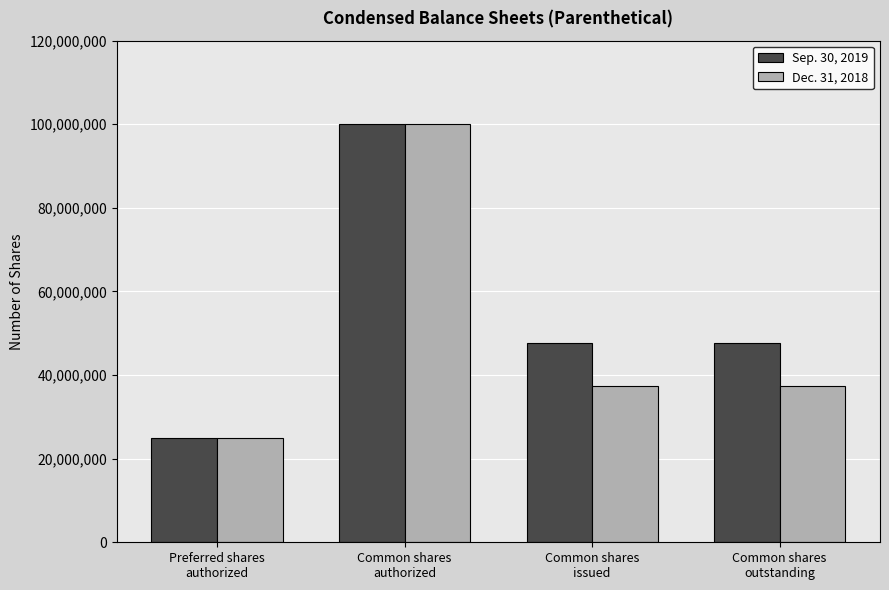

What is the label of the 4th bar from the right?

Preferred shares
authorized